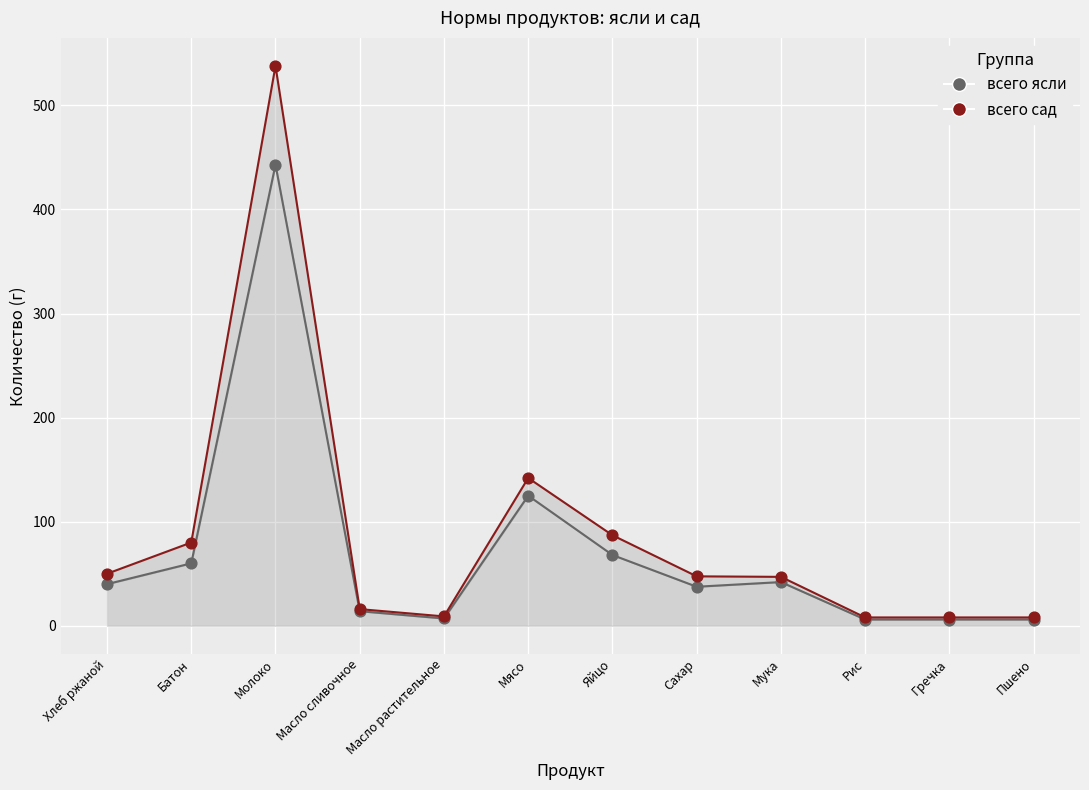

At how many categories does at least one series exceed 505?

1